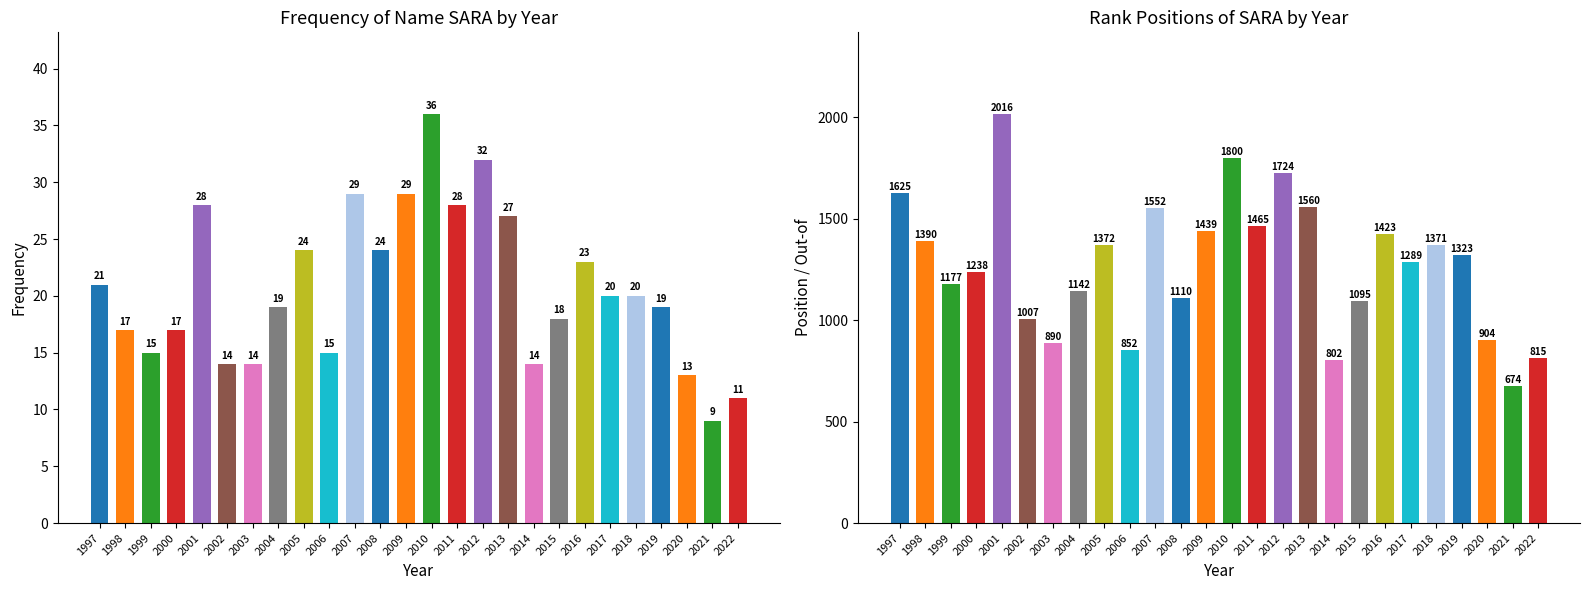

Reading right to left, transcribe all the data shown in this chart.

Frequency: 2022=11	2021=9	2020=13	2019=19	2018=20	2017=20	2016=23	2015=18	2014=14	2013=27	2012=32	2011=28	2010=36	2009=29	2008=24	2007=29	2006=15	2005=24	2004=19	2003=14	2002=14	2001=28	2000=17	1999=15	1998=17	1997=21
out. Girls: 2022=815	2021=674	2020=904	2019=1323	2018=1371	2017=1289	2016=1423	2015=1095	2014=802	2013=1560	2012=1724	2011=1465	2010=1800	2009=1439	2008=1110	2007=1552	2006=852	2005=1372	2004=1142	2003=890	2002=1007	2001=2016	2000=1238	1999=1177	1998=1390	1997=1625